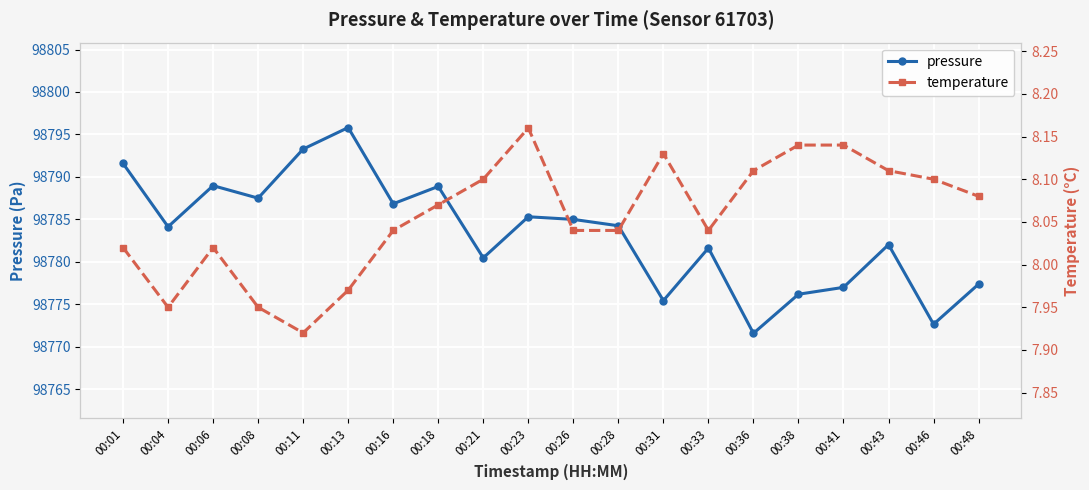

Rank the series by their average value, from lowest to highest.

temperature, pressure